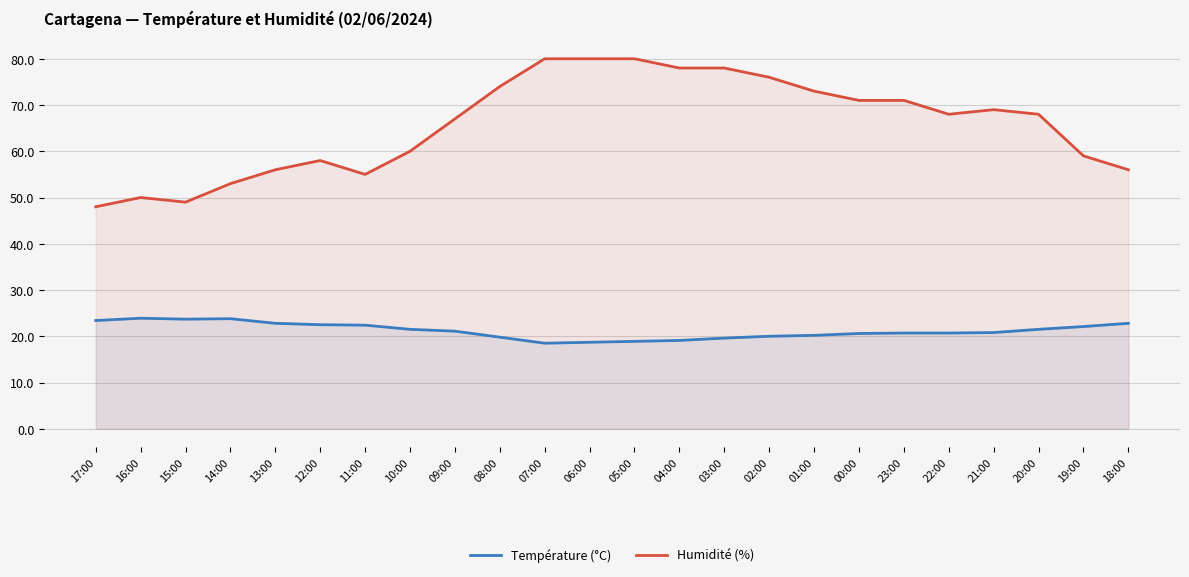

How many categories are shown in the chart?

24